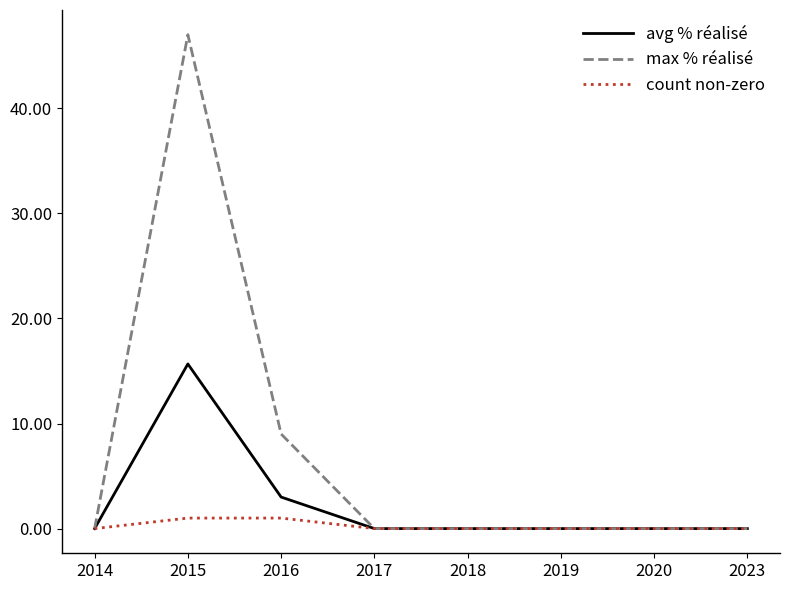

Which series has the largest total across all categories?

max % réalisé